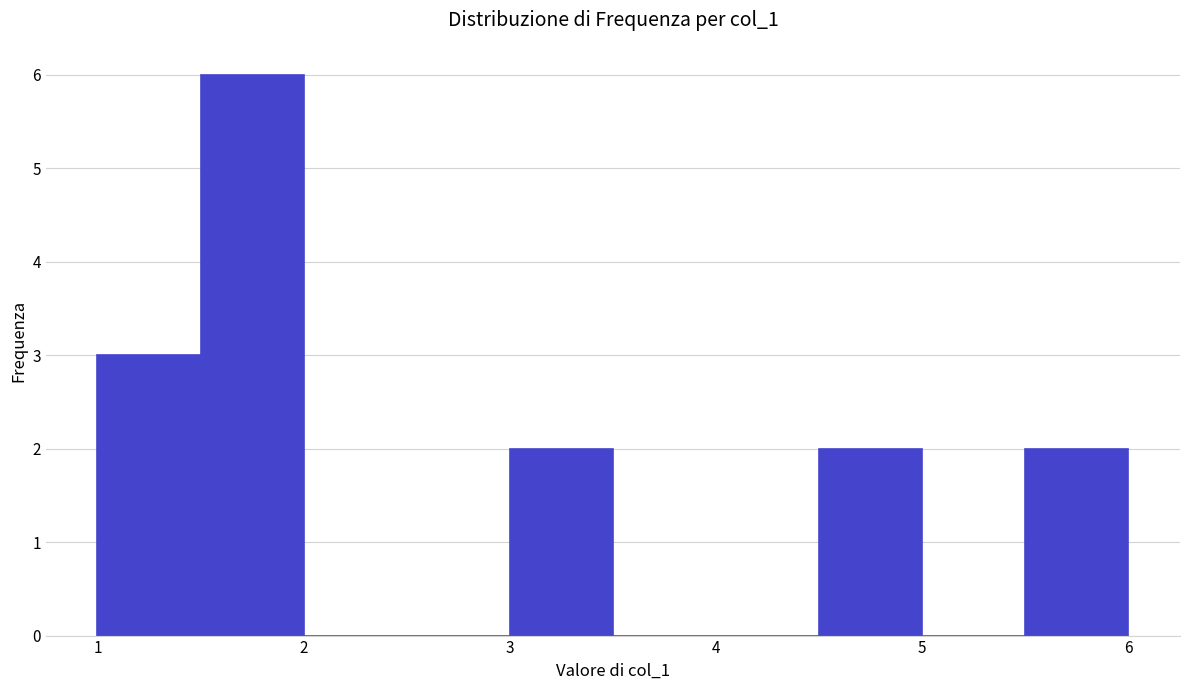

How tall is the bar that spans 1.5 to 2.0 on the x-axis? The values are not printed on the chart, so give them approximately, as read against the axis.

6